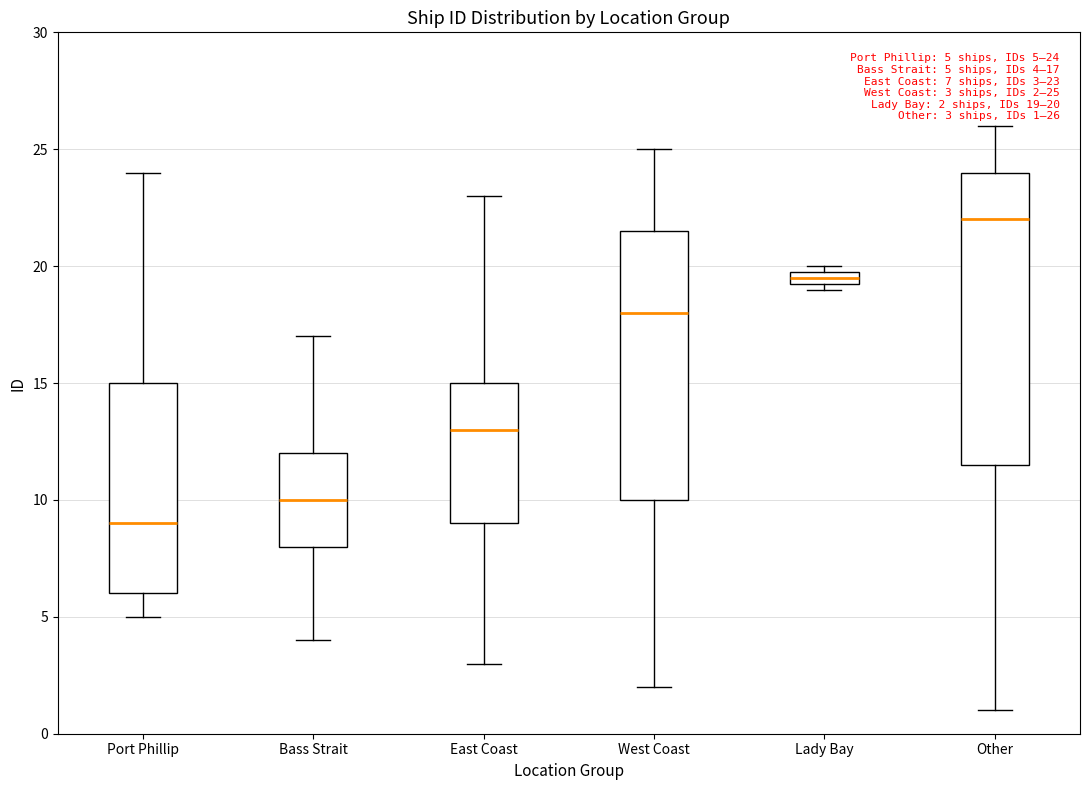

Which box has the highest median line?

Other